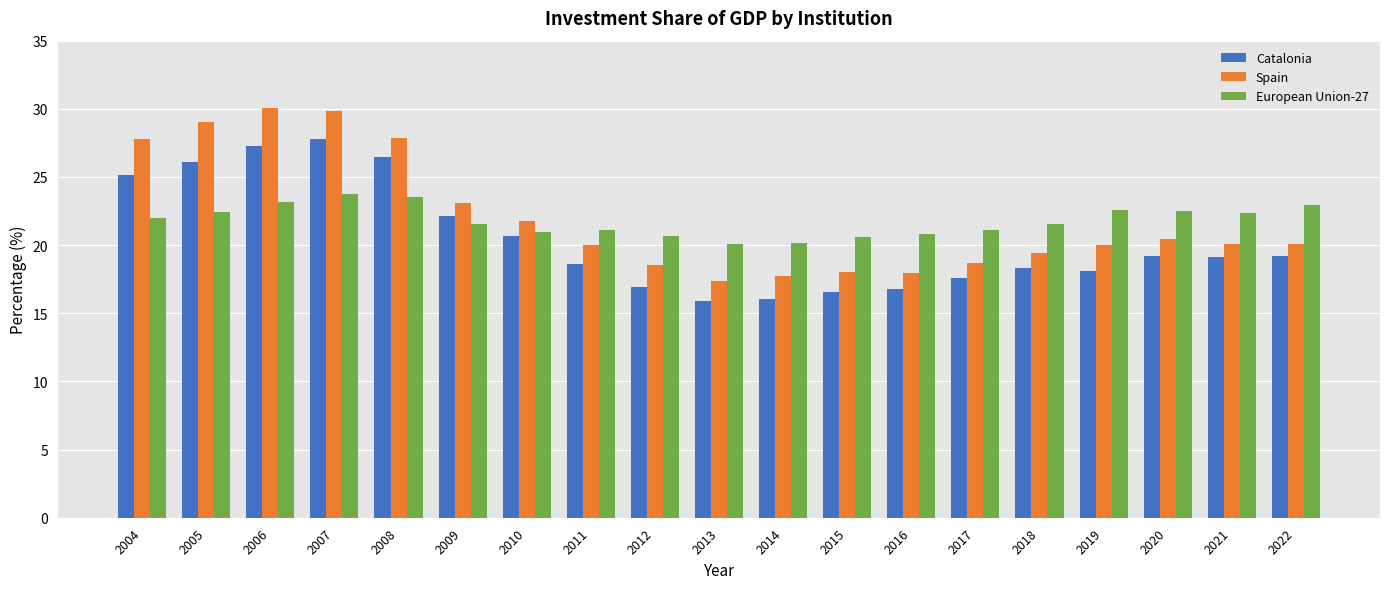

What is the greatest value displayed?

30.0